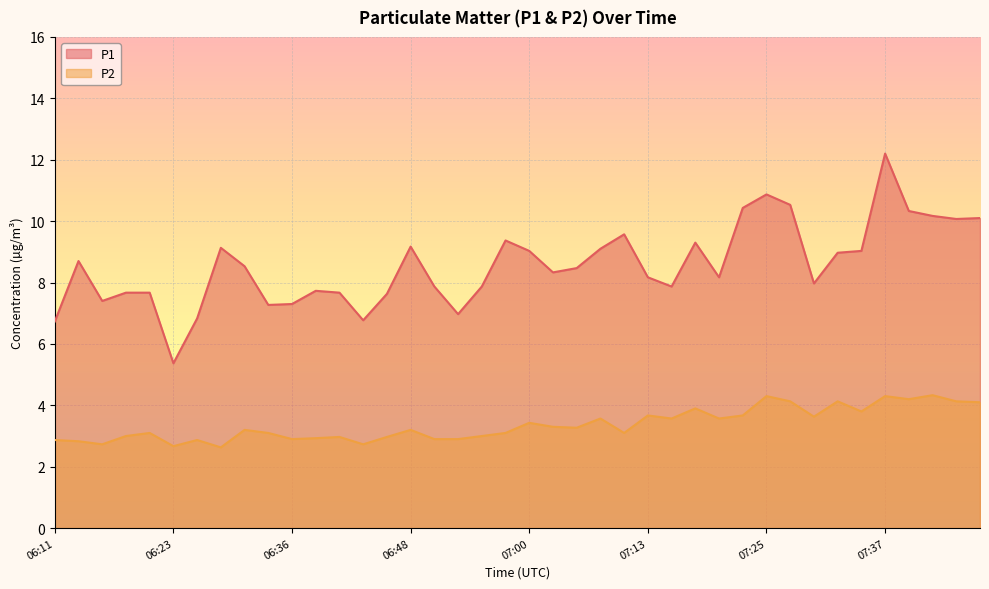

Reading left to right, what are all the values shown in this chart?

P1: 6.7	8.7	7.4	7.7	7.7	5.4	6.8	9.1	8.5	7.3	7.3	7.7	7.7	6.8	7.6	9.2	7.9	7.0	7.9	9.4	9.0	8.3	8.5	9.1	9.6	8.2	7.9	9.3	8.2	10.4	10.9	10.5	8.0	9.0	9.0	12.2	10.3	10.2	10.1	10.1
P2: 2.9	2.8	2.7	3.0	3.1	2.7	2.9	2.6	3.2	3.1	2.9	2.9	3.0	2.7	3.0	3.2	2.9	2.9	3.0	3.1	3.4	3.3	3.3	3.6	3.1	3.7	3.6	3.9	3.6	3.7	4.3	4.1	3.6	4.1	3.8	4.3	4.2	4.3	4.1	4.1